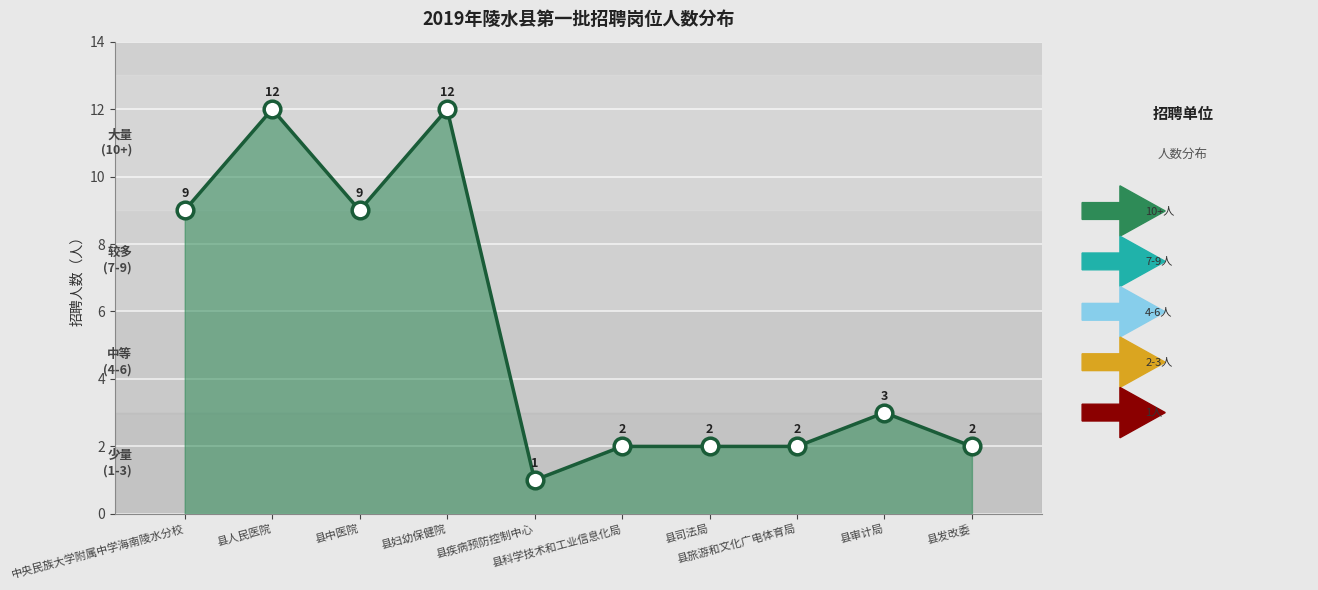

What is the ratio of the value at 县旅游和文化广电体育局 to the value at 县妇幼保健院?

0.2